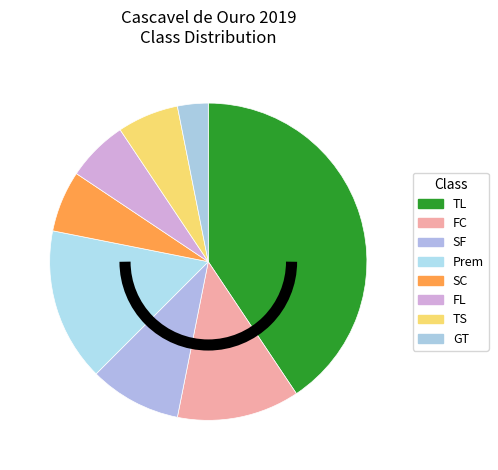

Combined, what portion of the pie is FL and FC?

16.2%